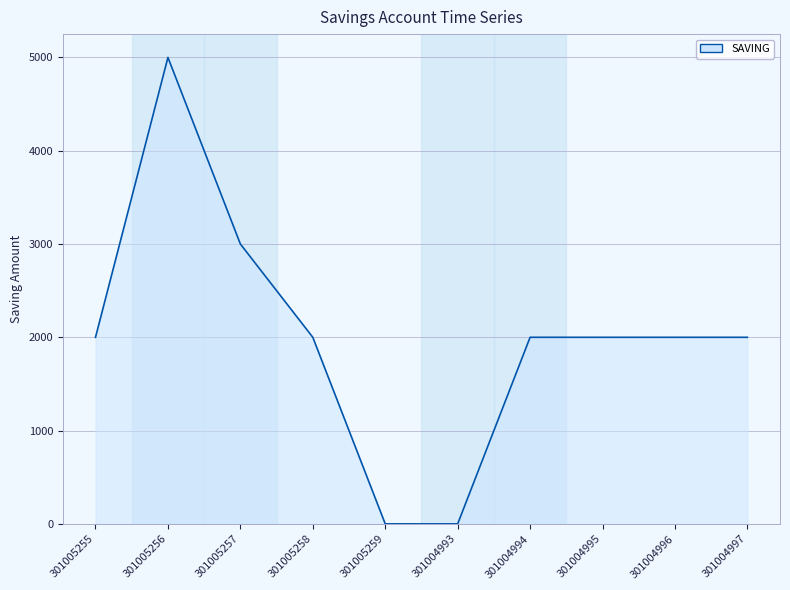

What is the maximum value shown in the chart?

5000